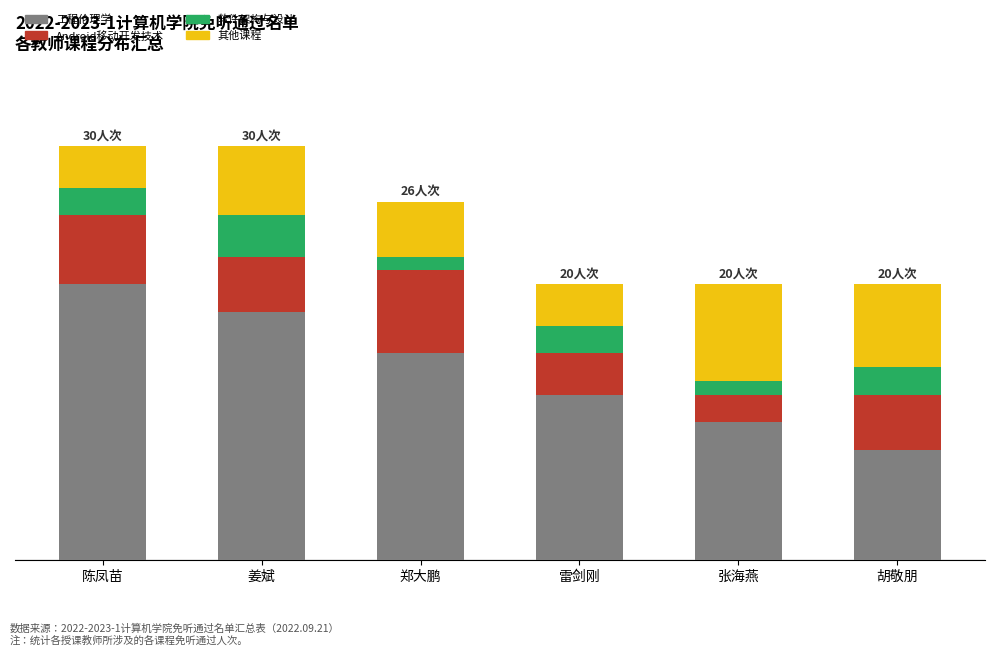

The 工程伦理学 series shows 18 at 雷剑刚. True or false?

False